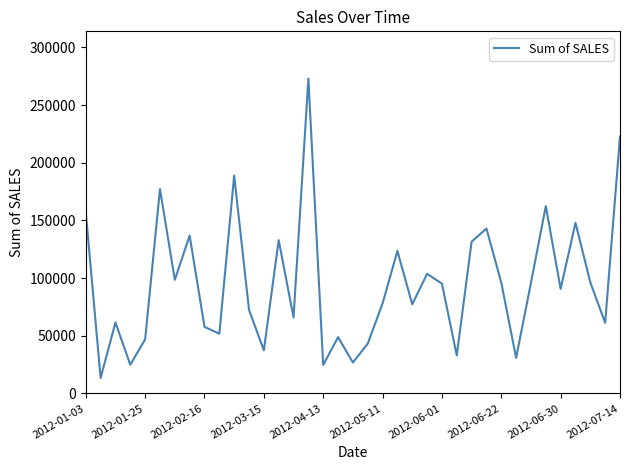

What is the minimum value shown in the chart?

13307